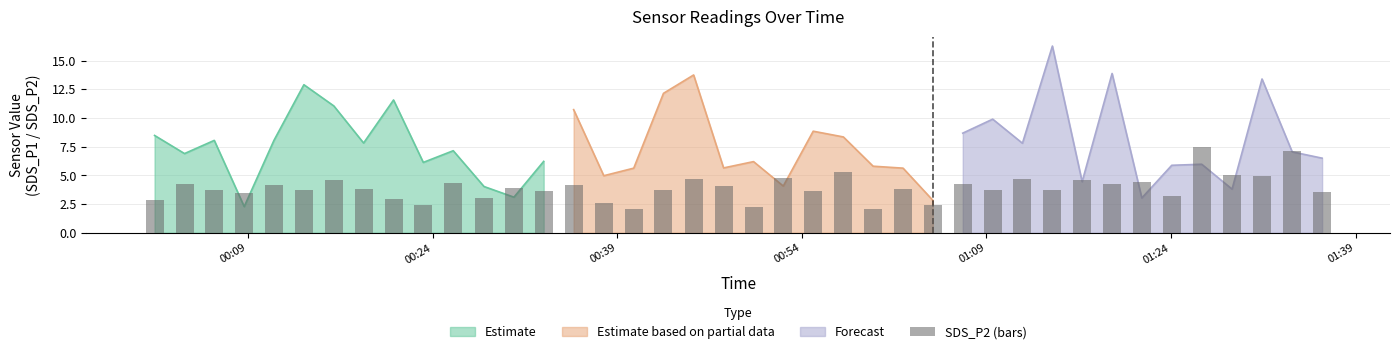

Reading left to right, transcribe all the data shown in this chart.

2.8	4.3	3.7	3.4	4.2	3.8	4.6	3.8	2.9	2.5	4.3	3.1	3.9	3.6	4.2	2.5	2.1	3.7	4.7	4.1	2.2	4.7	3.6	5.3	2.0	3.8	2.4	4.3	3.8	4.7	3.8	4.6	4.3	4.4	3.2	7.5	5.0	4.9	7.1	3.5